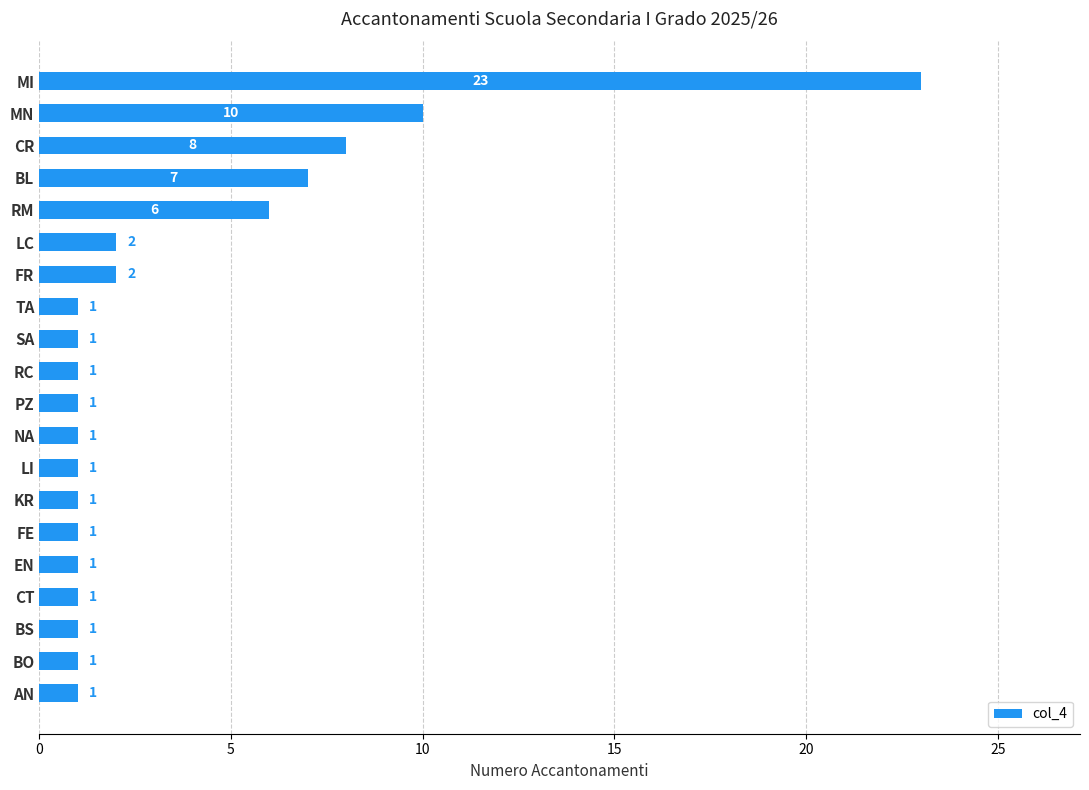

The value at SA is 1. True or false?

True